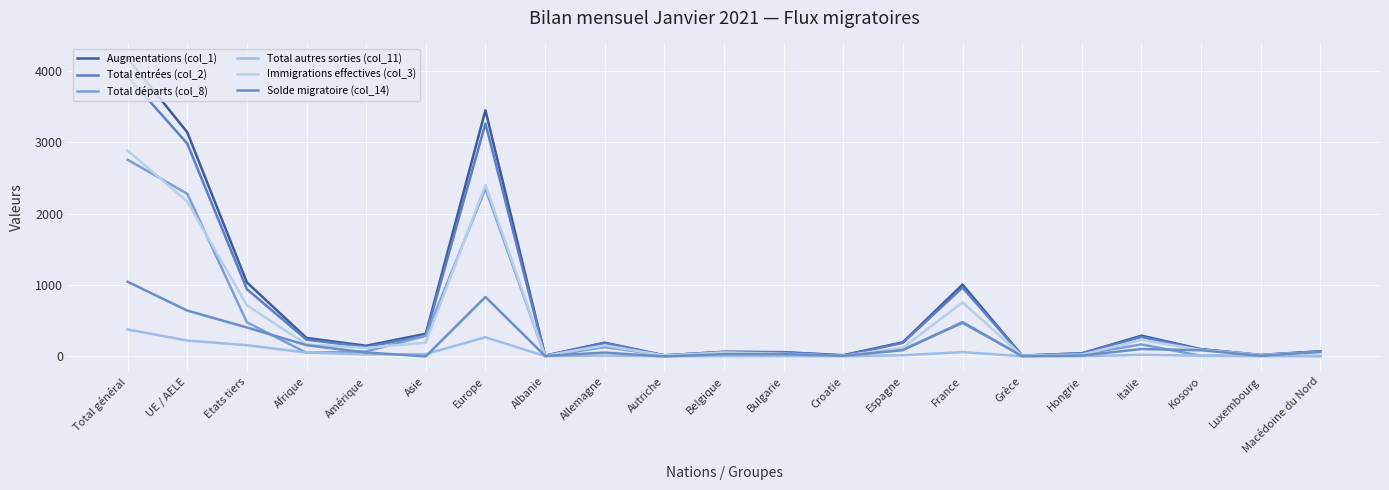

Is this an area chart (filled region under the line)?

No